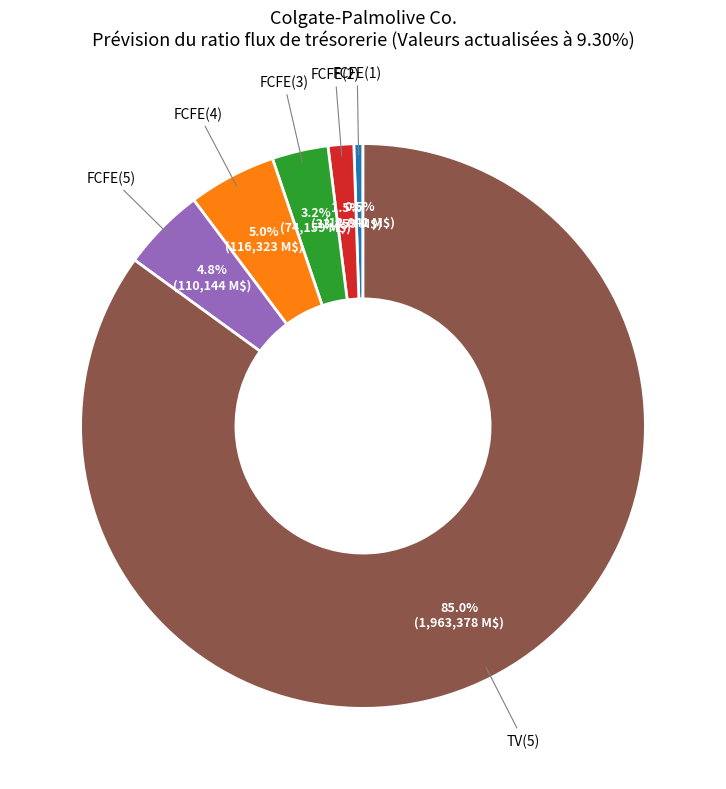

Does any single category account for the majority?

Yes